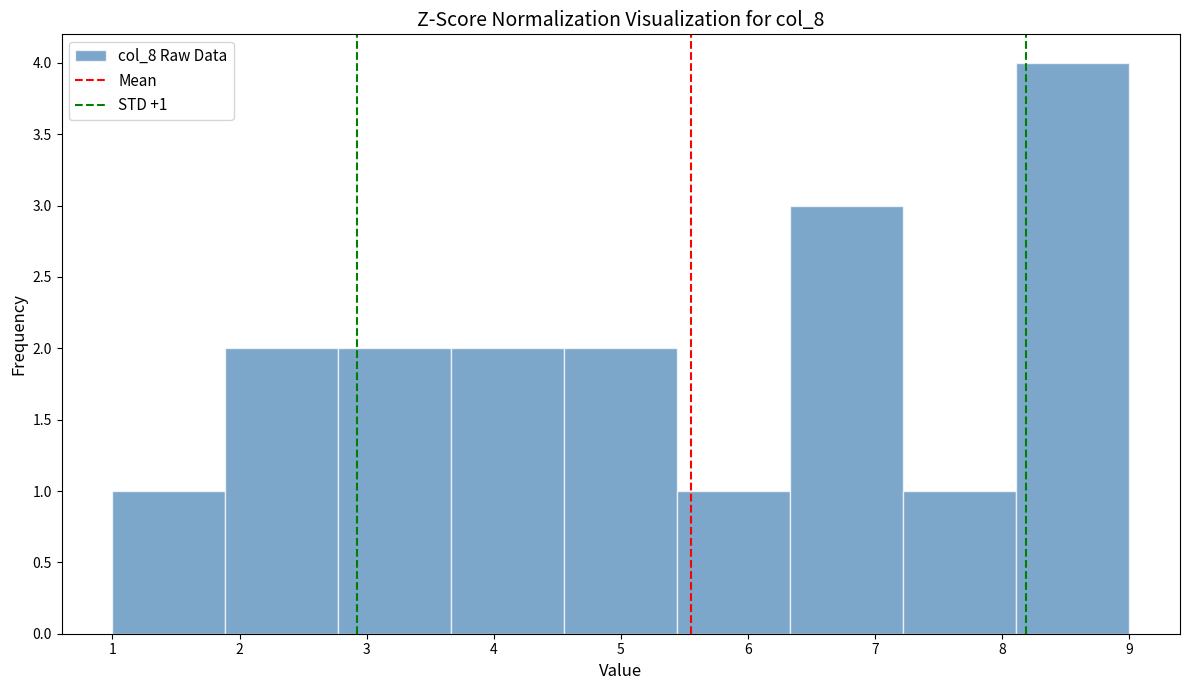

Over which range of the x-axis is the bar tallest?

8.1 to 9.0